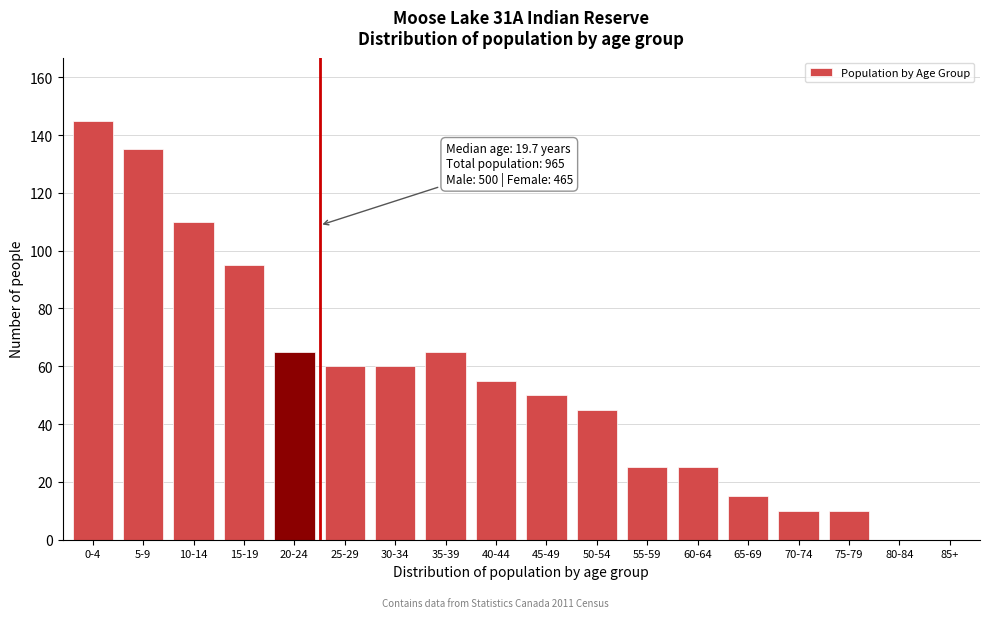

Reading left to right, extract all data points from this chart.

0-4=145	5-9=135	10-14=110	15-19=95	20-24=65	25-29=60	30-34=60	35-39=65	40-44=55	45-49=50	50-54=45	55-59=25	60-64=25	65-69=15	70-74=10	75-79=10	80-84=0	85+=0